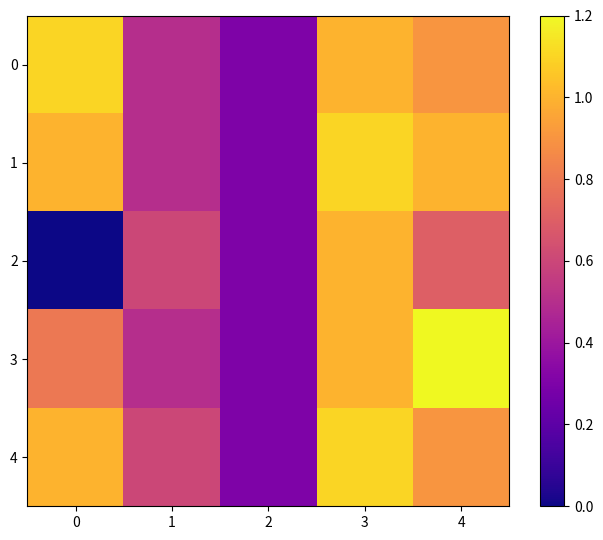

Which series has the widest spread of values?

2